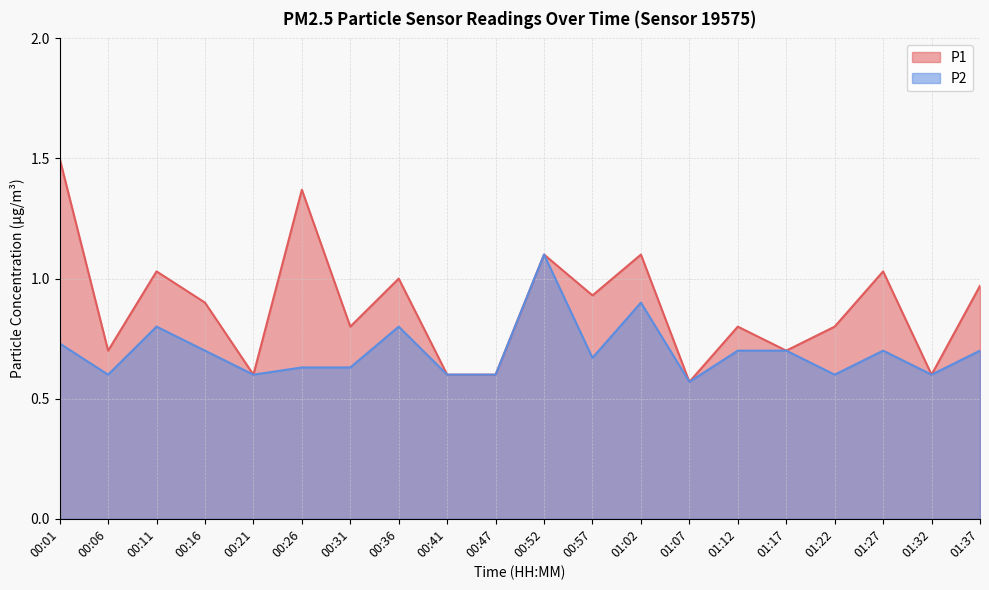

True or false: P1 has more than 2 points higher than both neighbors.

True